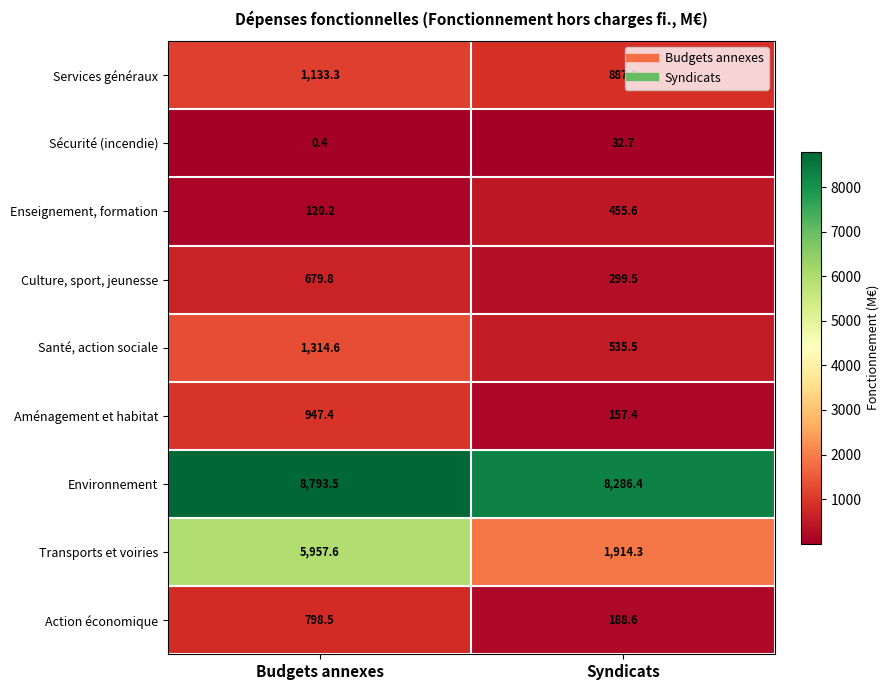

Where does the Services généraux series first go above 1133?

Budgets annexes